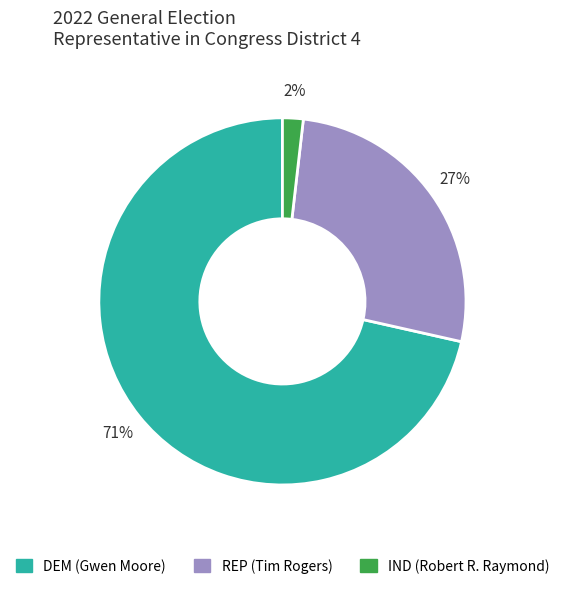

To the nearest percent, what is the average slice percentage?

33%